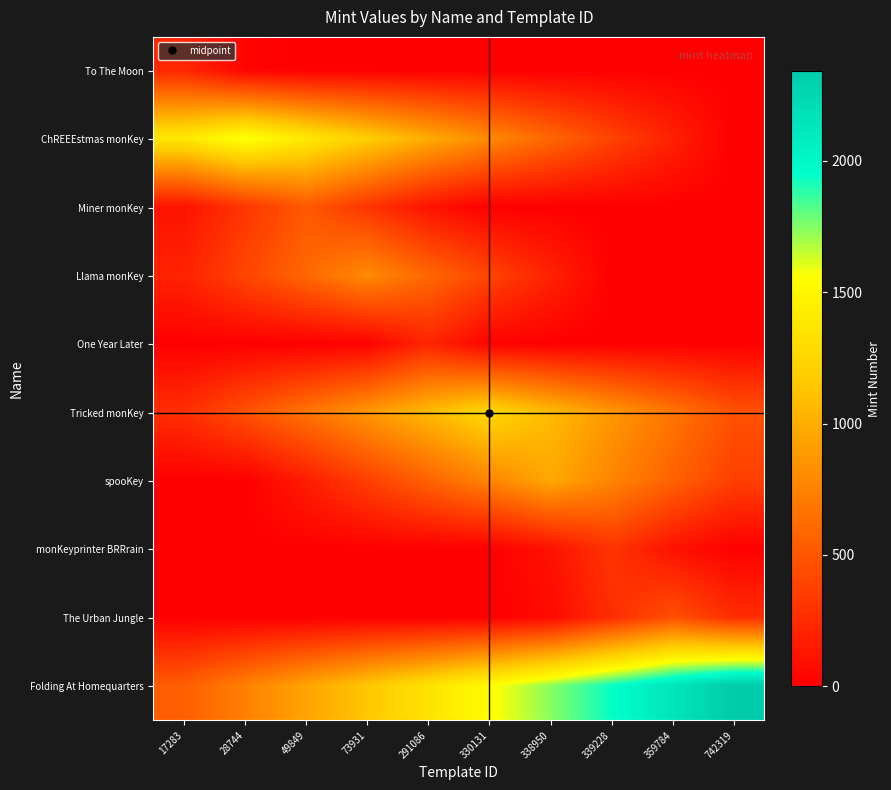

Reading left to right, extract all data points from this chart.

To The Moon: 17283=227	28744=27	49849=0	73931=0	291086=0	330131=0	338950=0	339228=0	359784=0	742319=0
ChREEEstmas monKey: 17283=1391	28744=1591	49849=1391	73931=1191	291086=991	330131=791	338950=591	339228=391	359784=191	742319=0
Miner monKey: 17283=110	28744=310	49849=510	73931=310	291086=110	330131=0	338950=0	339228=0	359784=0	742319=0
Llama monKey: 17283=200	28744=400	49849=600	73931=800	291086=600	330131=400	338950=200	339228=0	359784=0	742319=0
One Year Later: 17283=0	28744=0	49849=0	73931=17	291086=217	330131=17	338950=0	339228=0	359784=0	742319=0
Tricked monKey: 17283=270	28744=470	49849=670	73931=870	291086=1070	330131=1270	338950=1070	339228=870	359784=670	742319=470
spooKey: 17283=0	28744=0	49849=166	73931=366	291086=566	330131=766	338950=966	339228=766	359784=566	742319=366
monKeyprinter BRRrain: 17283=0	28744=0	49849=0	73931=0	291086=0	330131=0	338950=105	339228=305	359784=105	742319=0
The Urban Jungle: 17283=0	28744=0	49849=0	73931=0	291086=0	330131=0	338950=63	339228=263	359784=463	742319=263
Folding At Homequarters: 17283=542	28744=742	49849=942	73931=1142	291086=1342	330131=1542	338950=1742	339228=1942	359784=2142	742319=2342